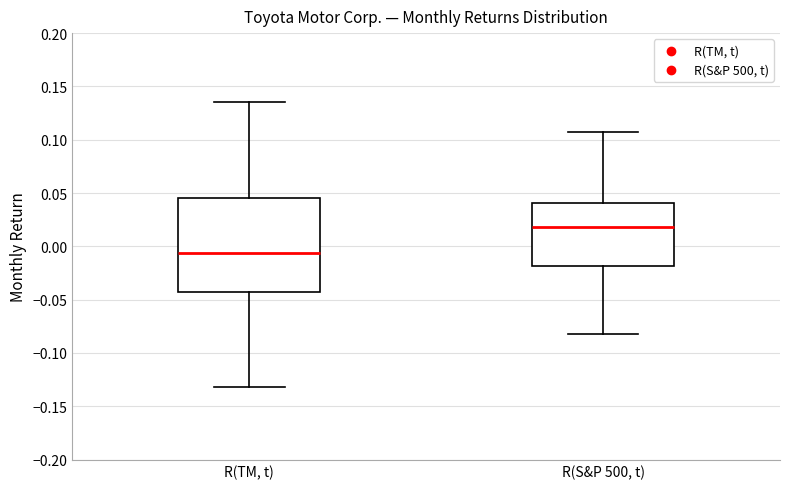

Which box has the highest median line?

R(S&P 500, t)